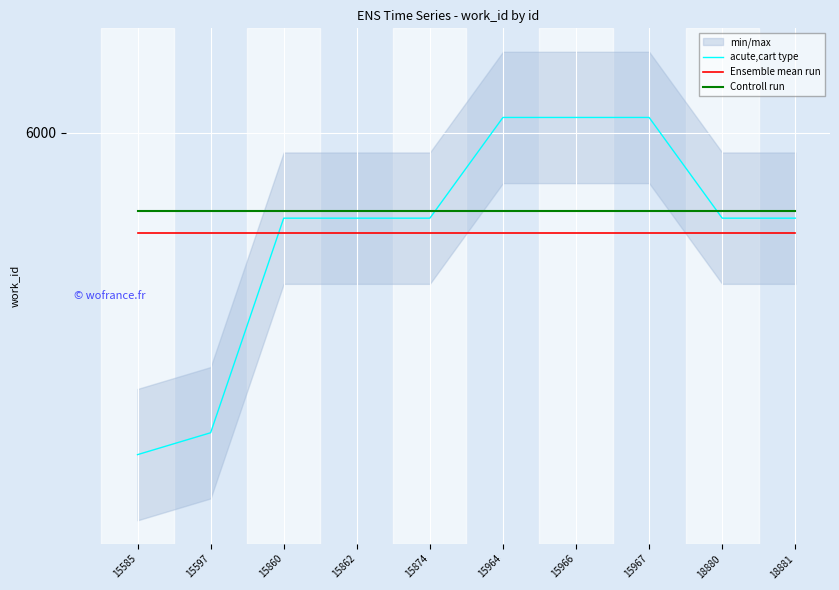

True or false: acute,cart type and Controll run cross at least once.

True